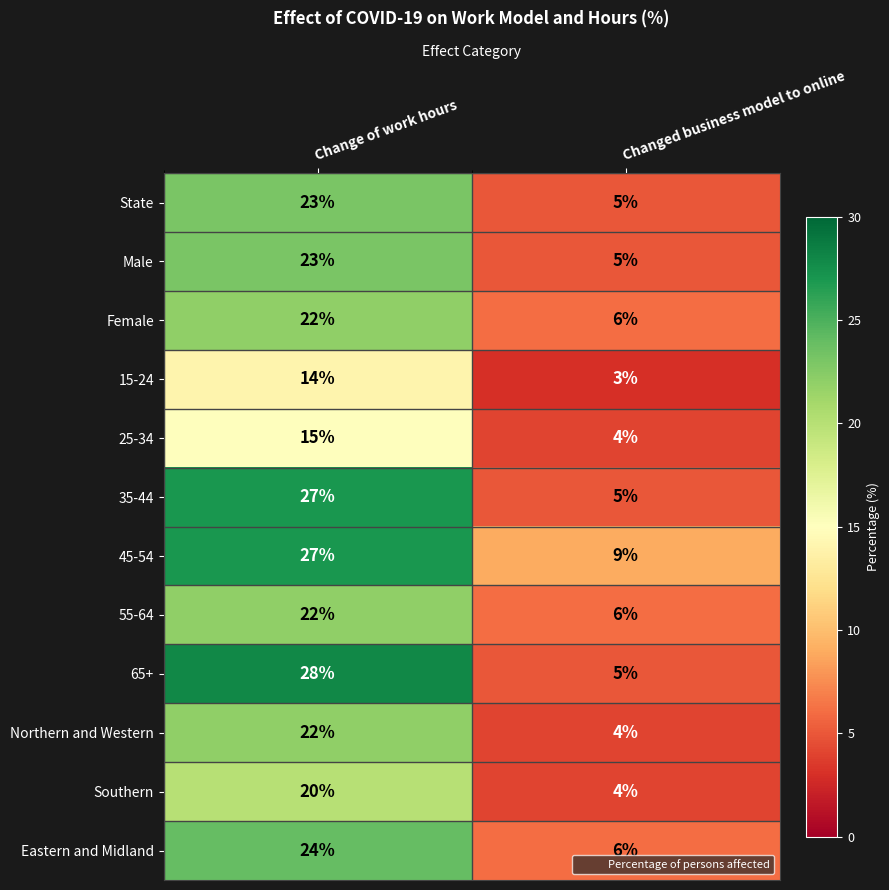

Count the number of categories in the chart.

2